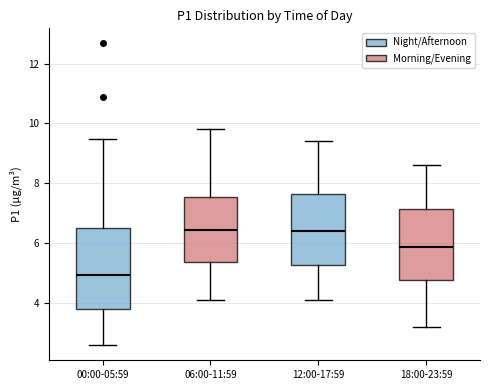

Comparing the boxes themselves (not the whiskers), which one is the tallest?

00:00-05:59